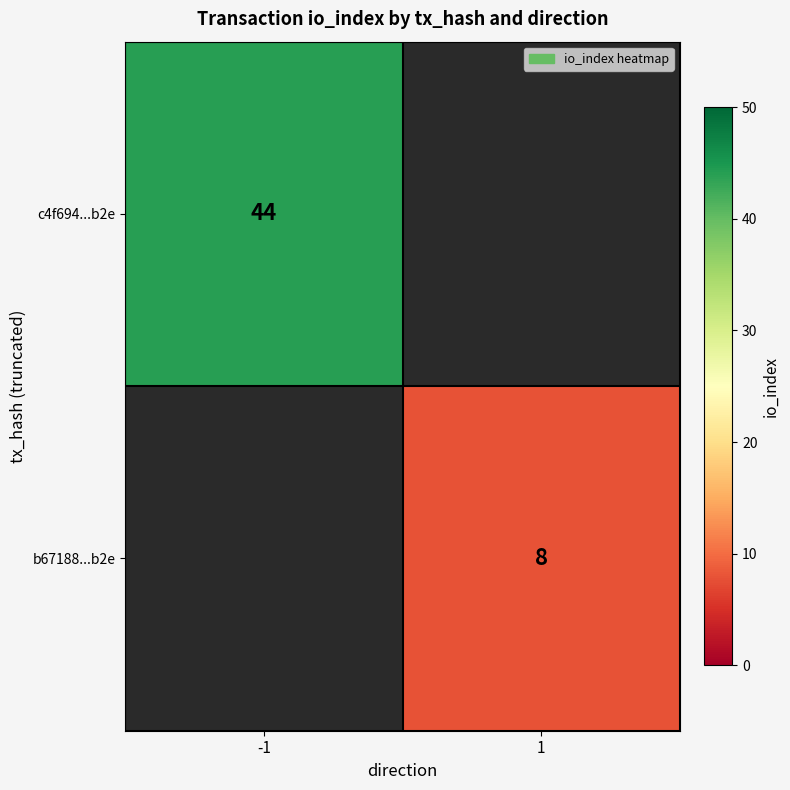

The c4f694...b2e series shows 59 at -1. True or false?

False